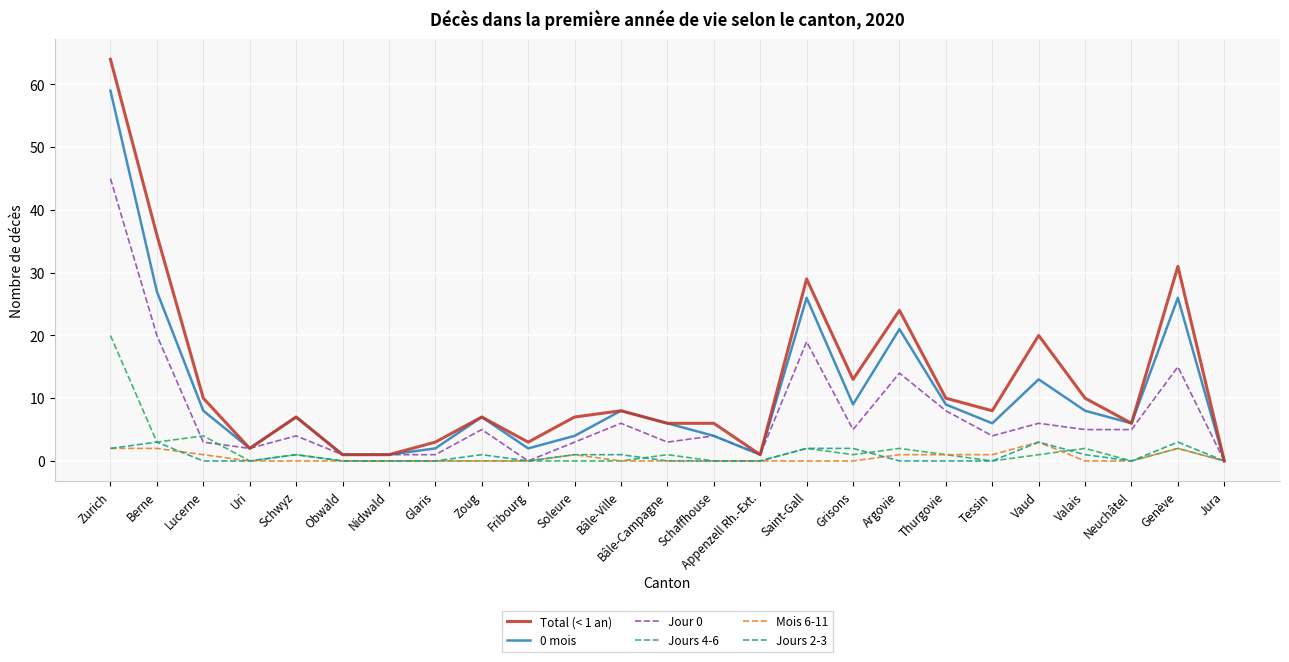

Is the value of Mois 6-11 at Uri greater than the value of 0 mois at Vaud?

No